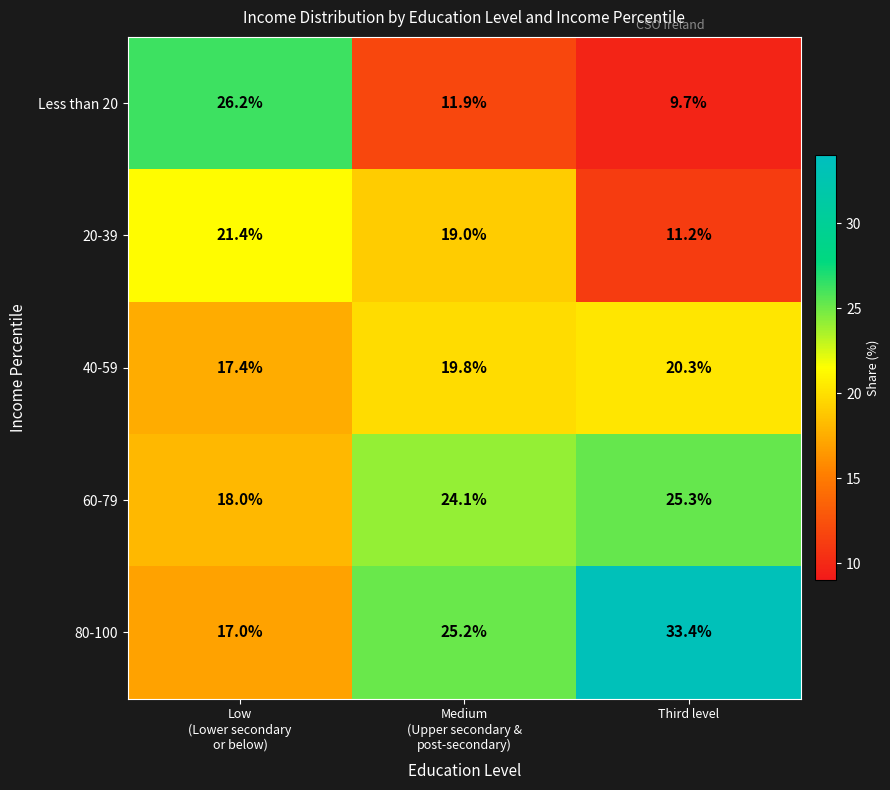

What is the average value of the Less than 20 series?

15.9